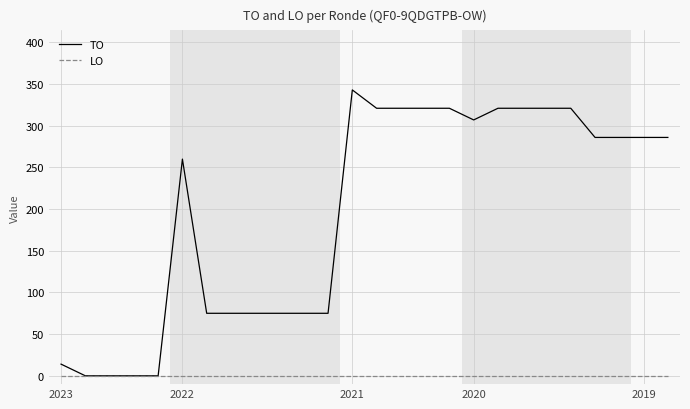

Rank the series by their maximum value, from highest to lowest.

TO, LO